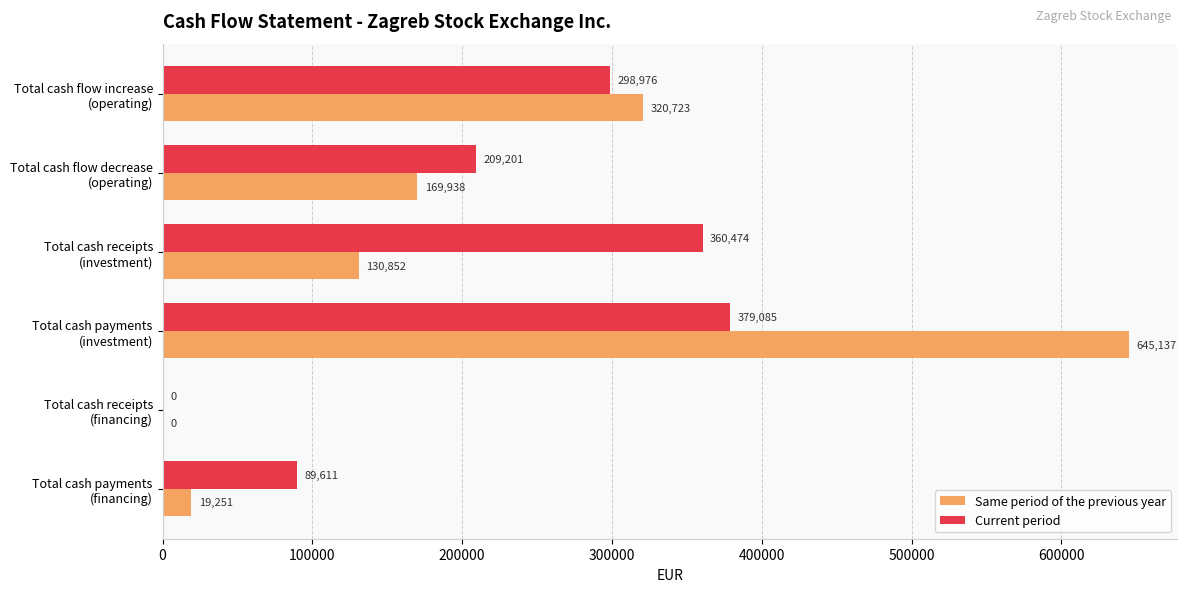

What is the sum of all Current period values?

1337347